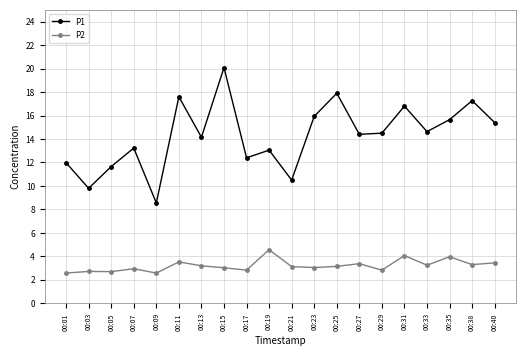

Which series has the largest total across all categories?

P1